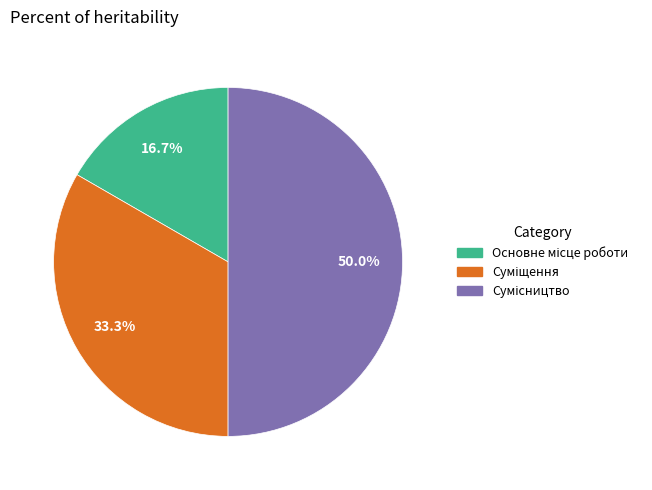

Which slice is the smallest?

Основне місце роботи